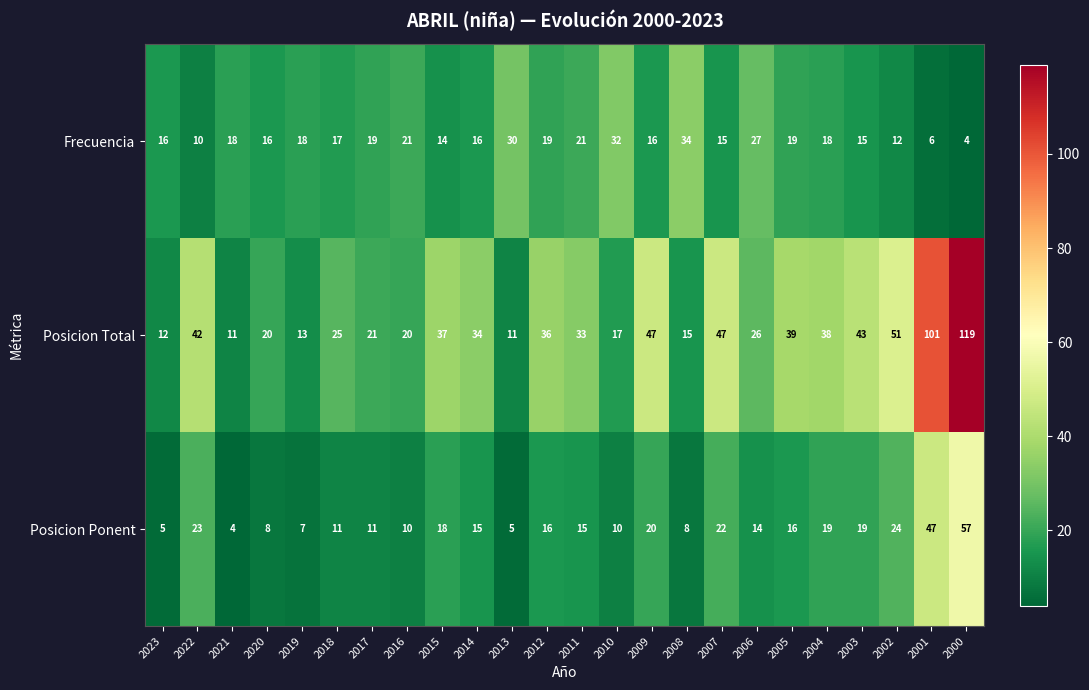

What is the spread (max minus min) of values at 2003?

28